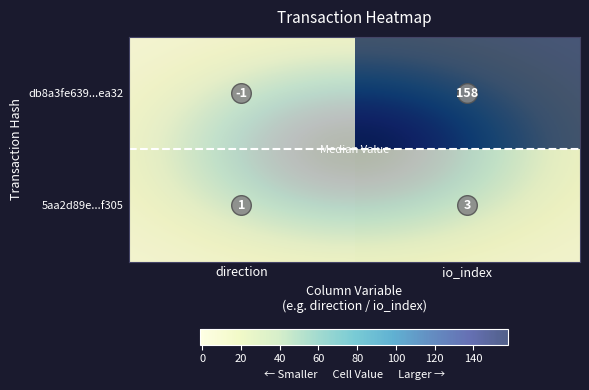

Is it true that db8a3fe639bed33be53b6997d7d9959fddaea32 equals 158 at 1?

True